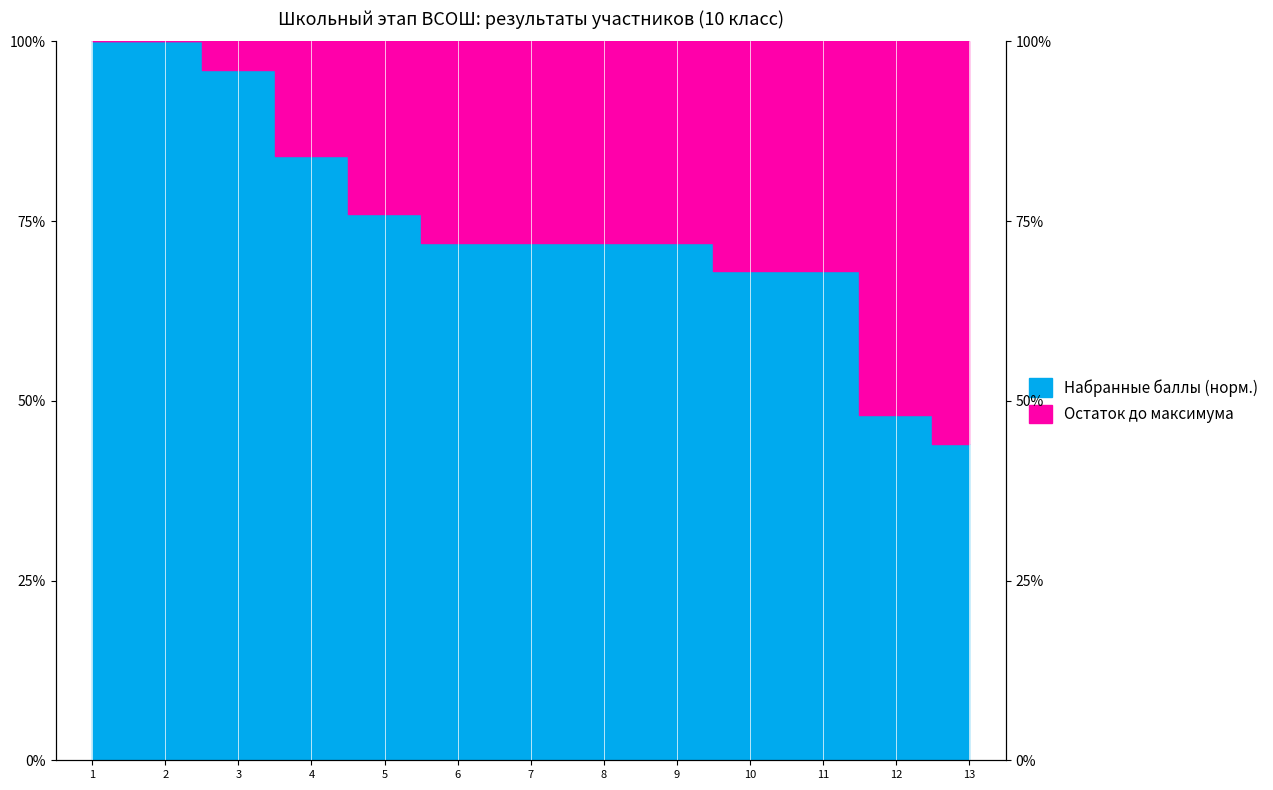

Does the chart have visible grid lines?

No